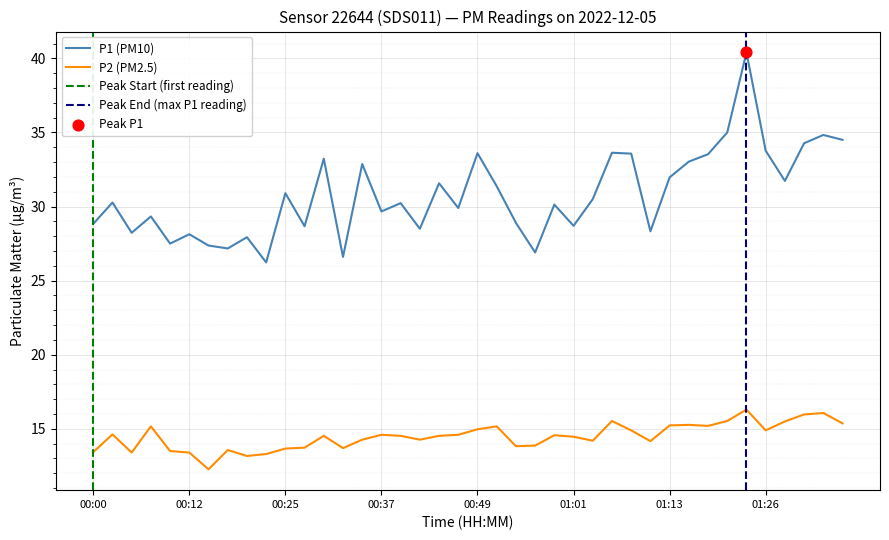

At how many categories does at least one series exceed 13?

40